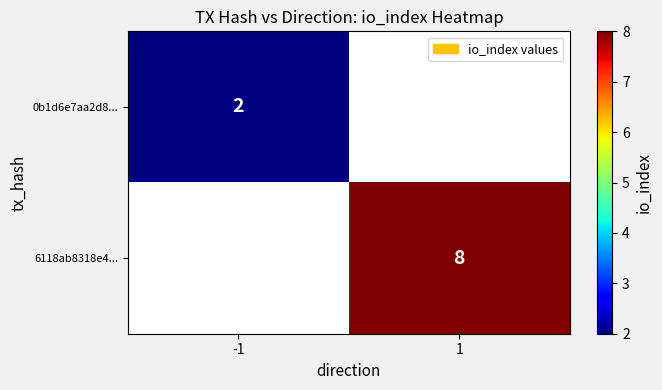

True or false: 0b1d6e7aa2d8... has a value of 1 at -1.

False